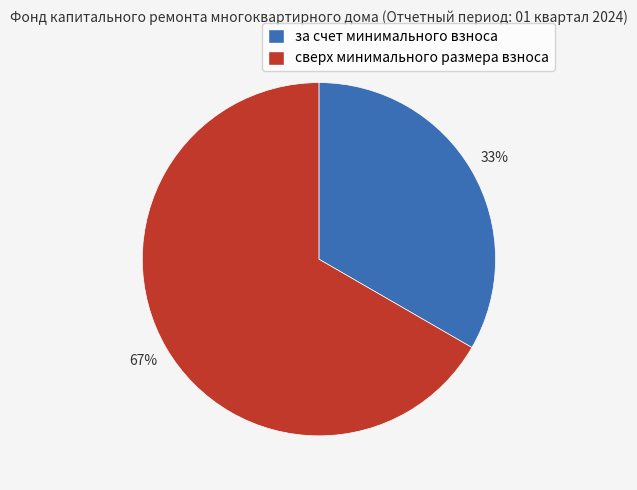

Rank the categories by value from highest to lowest.

сверх минимального размера взноса, за счет минимального взноса